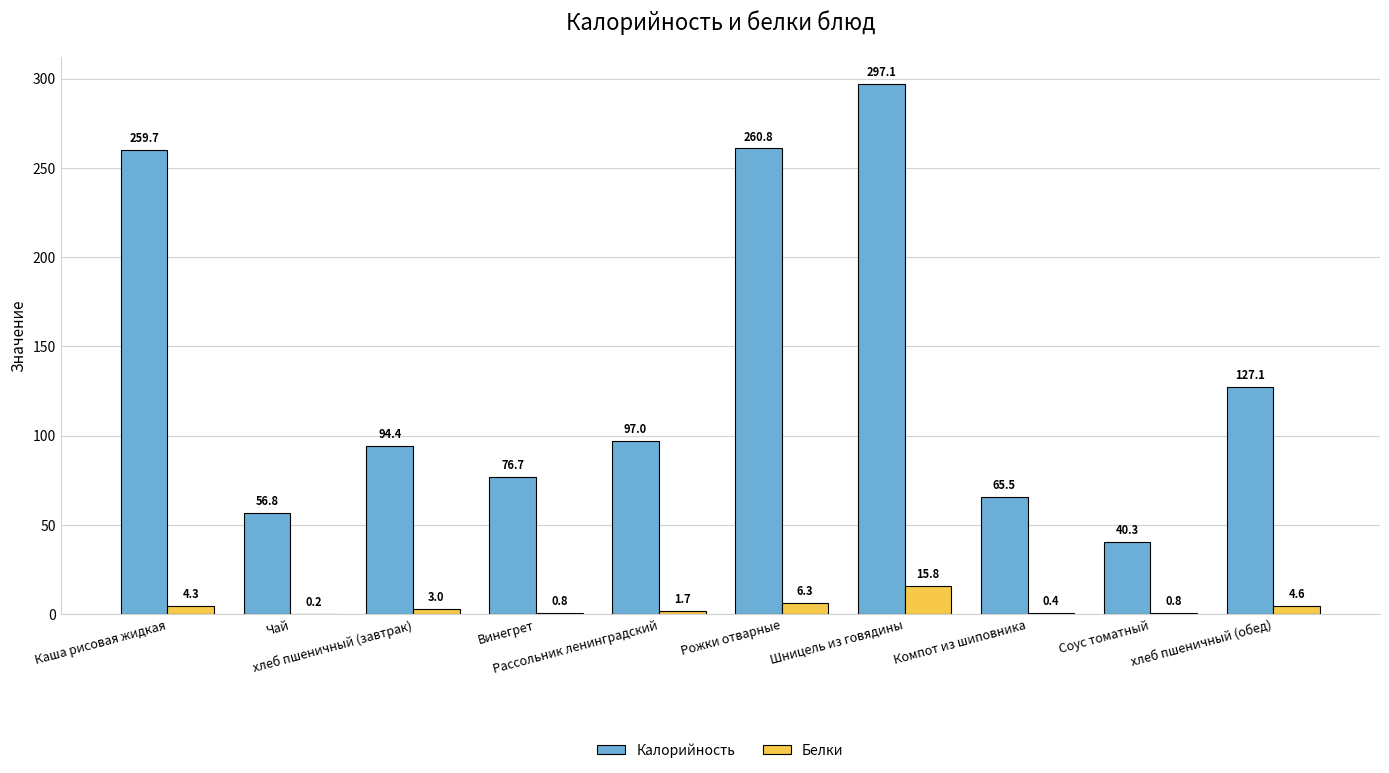

Count the number of data series in this chart.

2